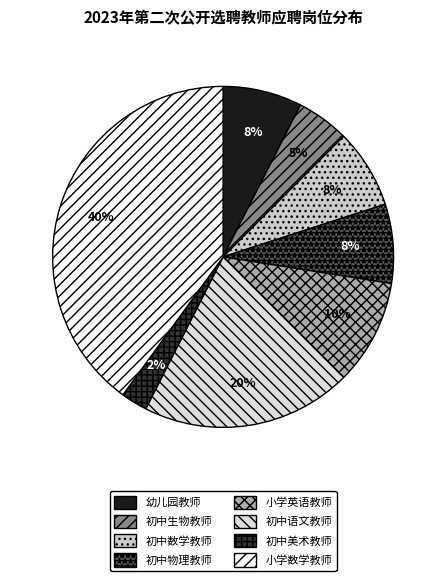

To the nearest percent, what is the average slice percentage?

12%